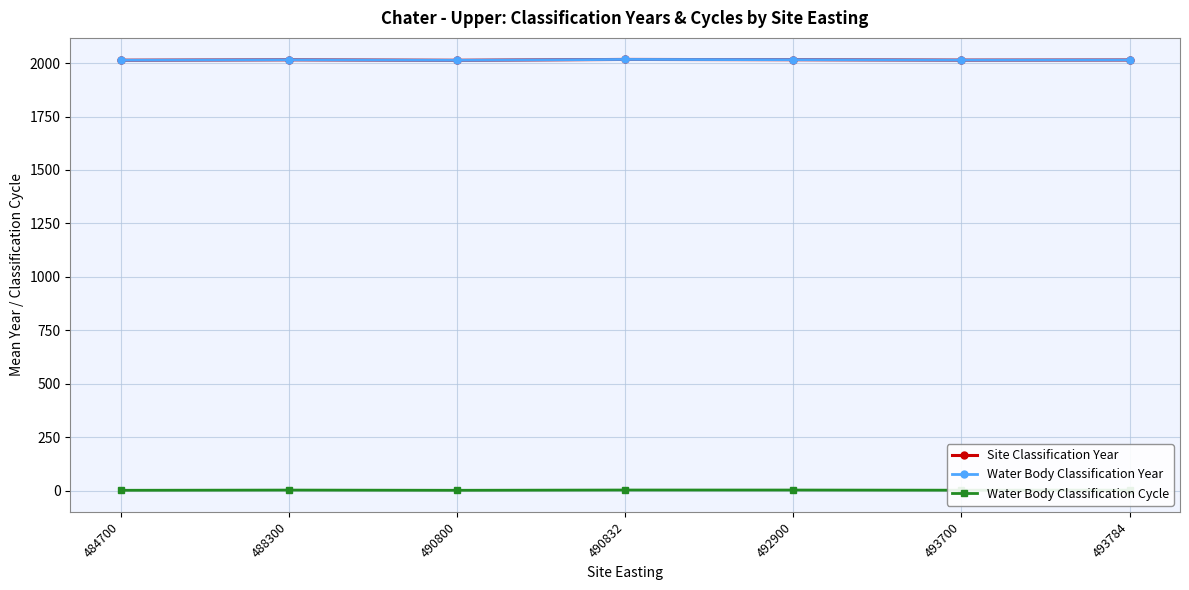

Is this an area chart (filled region under the line)?

No